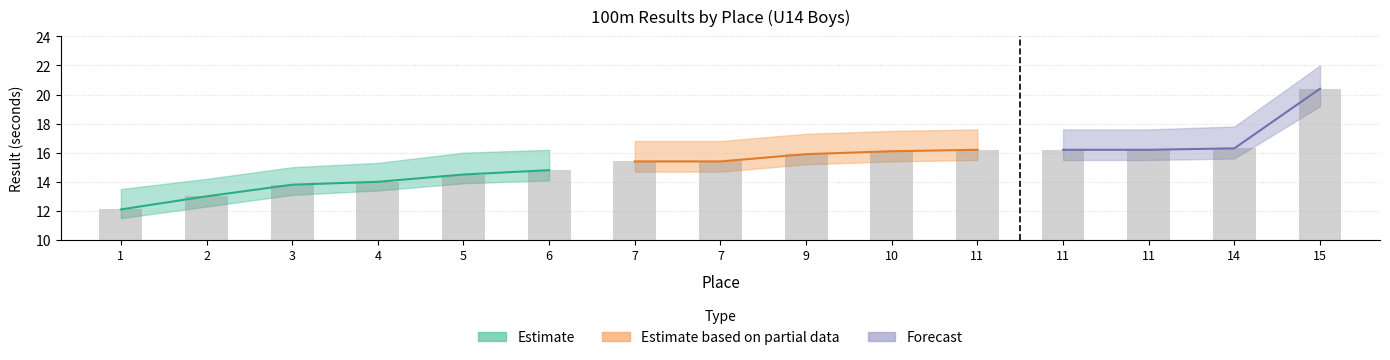

What is the greatest value displayed?

22.0